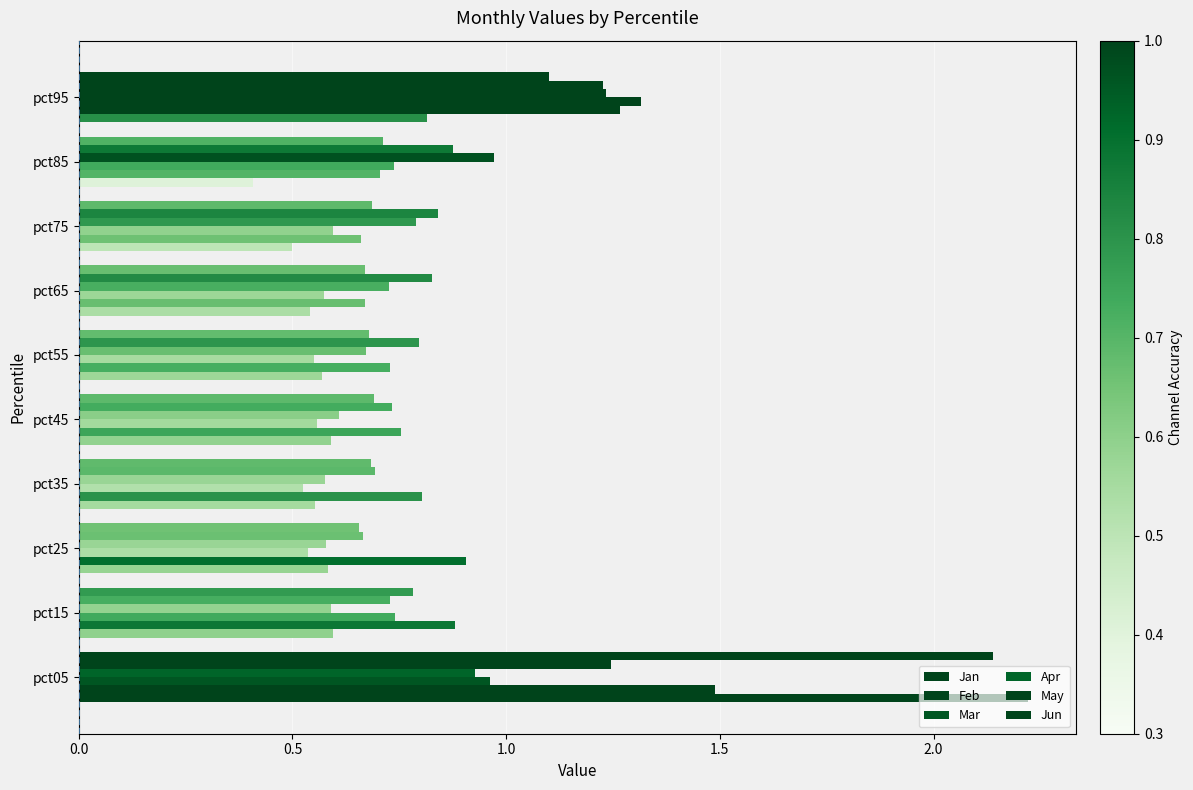

Count the number of categories in the chart.

10